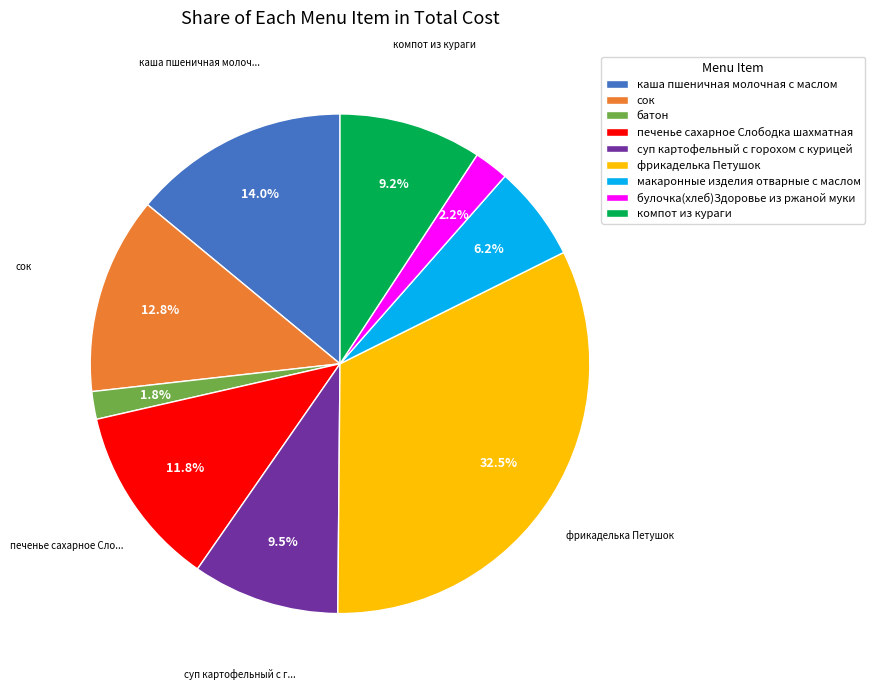

What is the largest slice in the pie chart?

фрикаделька Петушок